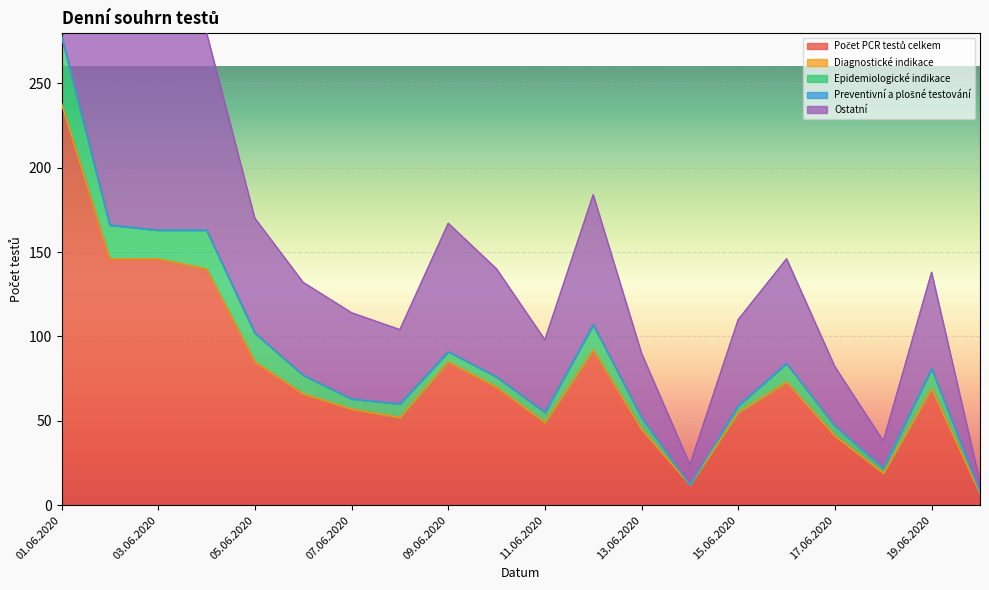

Which series has the largest total across all categories?

Počet PCR testů celkem